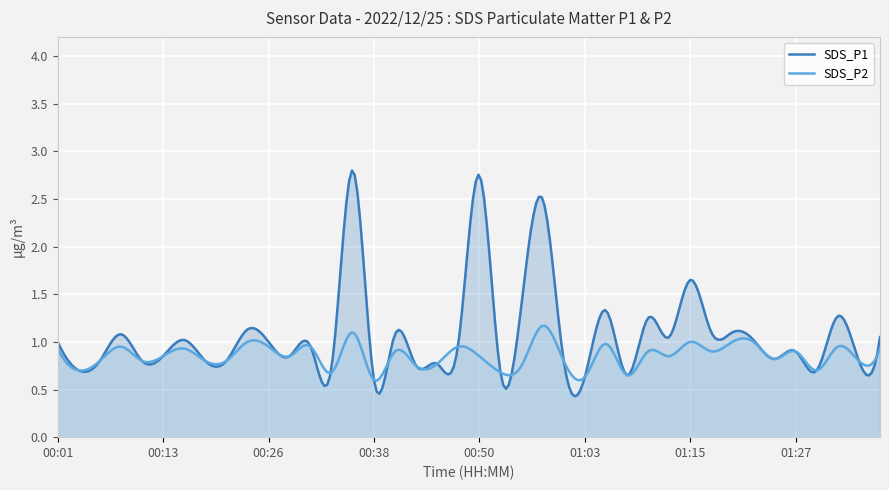

Read the SDS_P2 value at 21.

0.7